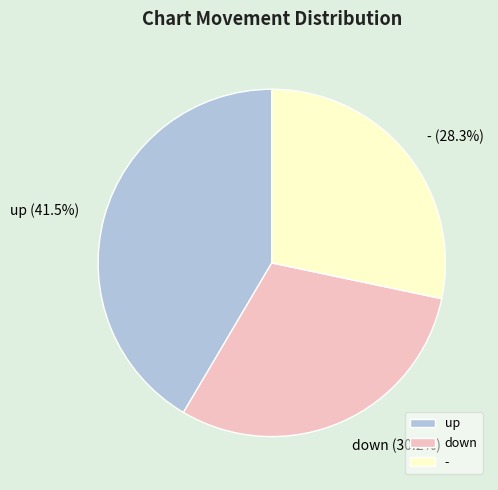

What is the total percentage of up and down?

71.7%